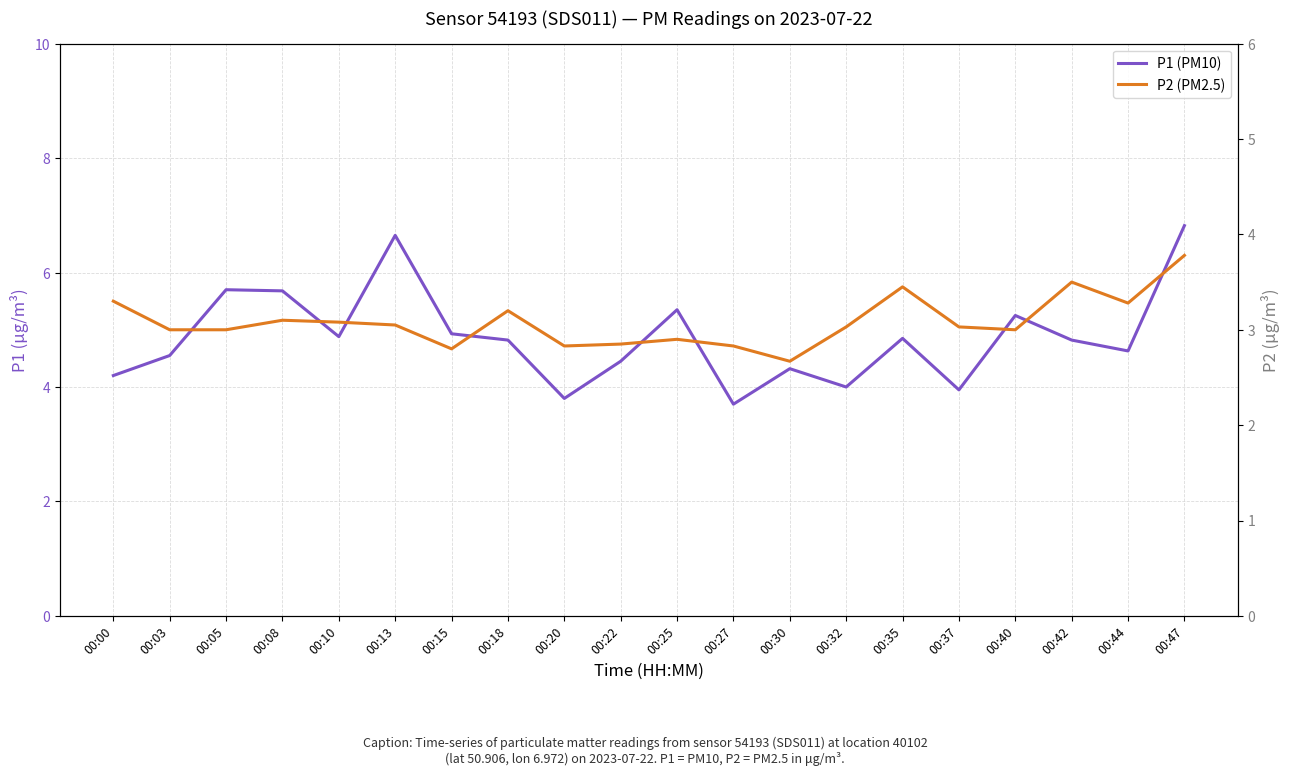

What are all the series names shown in the legend?

P1 (PM10), P2 (PM2.5)